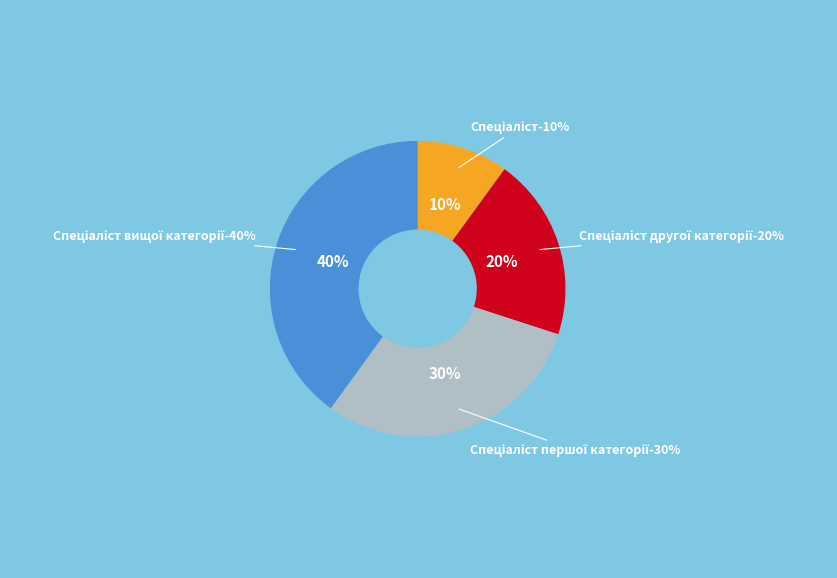

Is the sum of Спеціаліст and Спеціаліст вищої категорії greater than half?

No